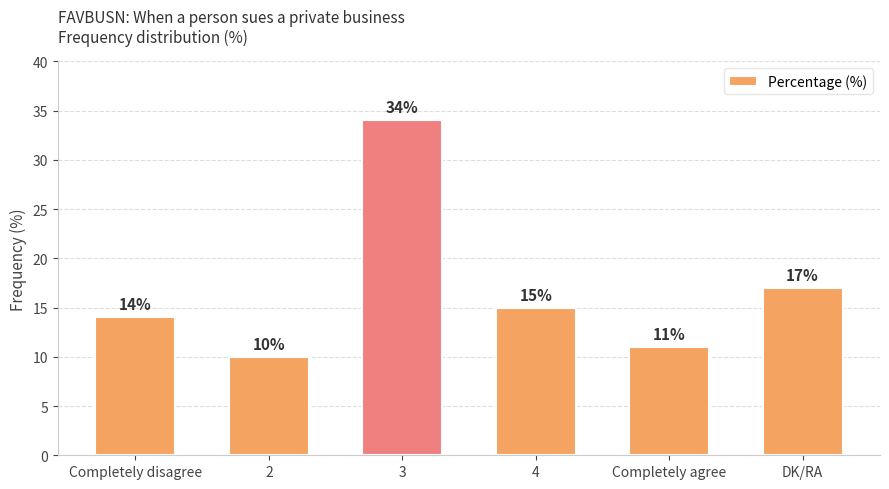

The value at 2 is 10. True or false?

True